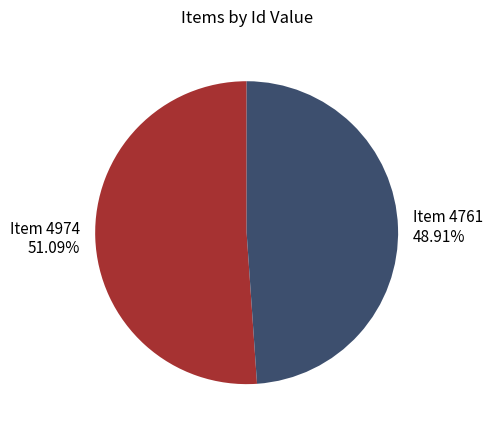

How many segments does this pie chart have?

2